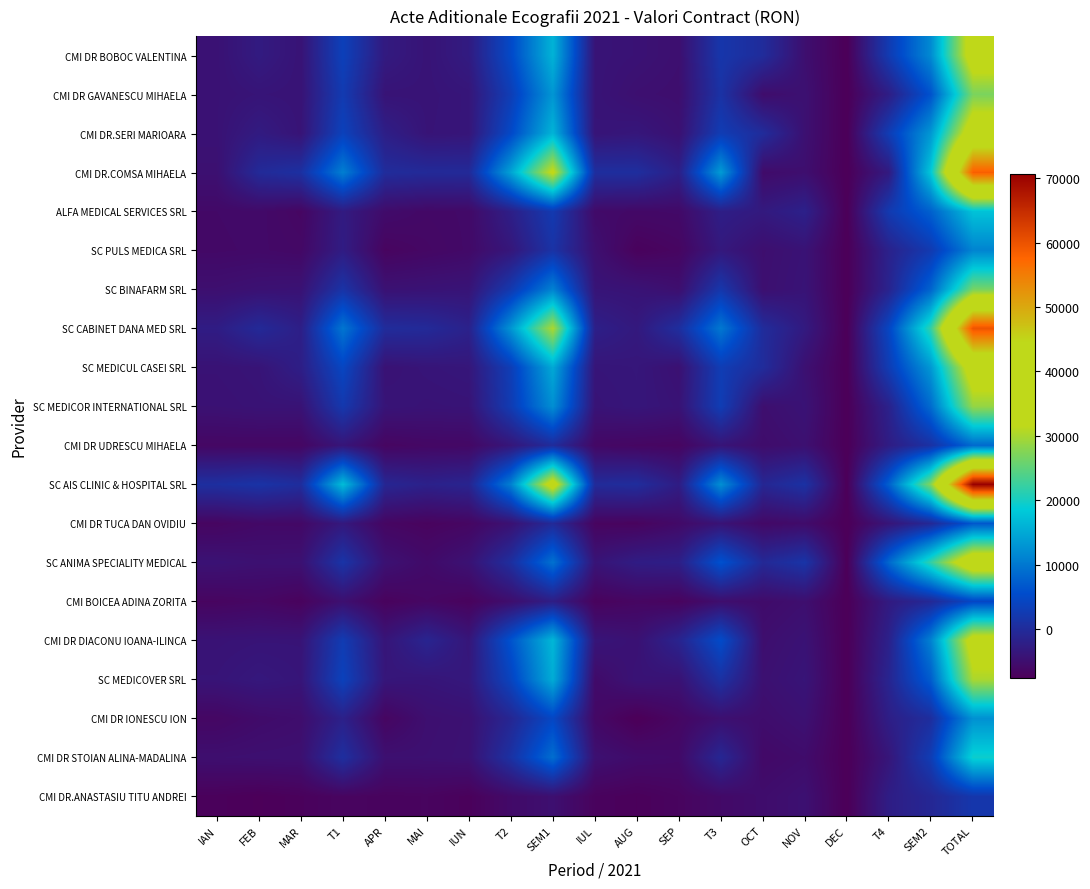

Which label corresponds to the largest value in the chart?

TOTAL